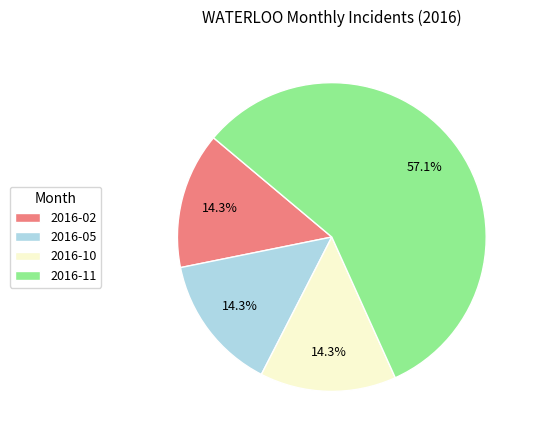

To the nearest percent, what is the difference between the largest and smallest slice percentages?

43%